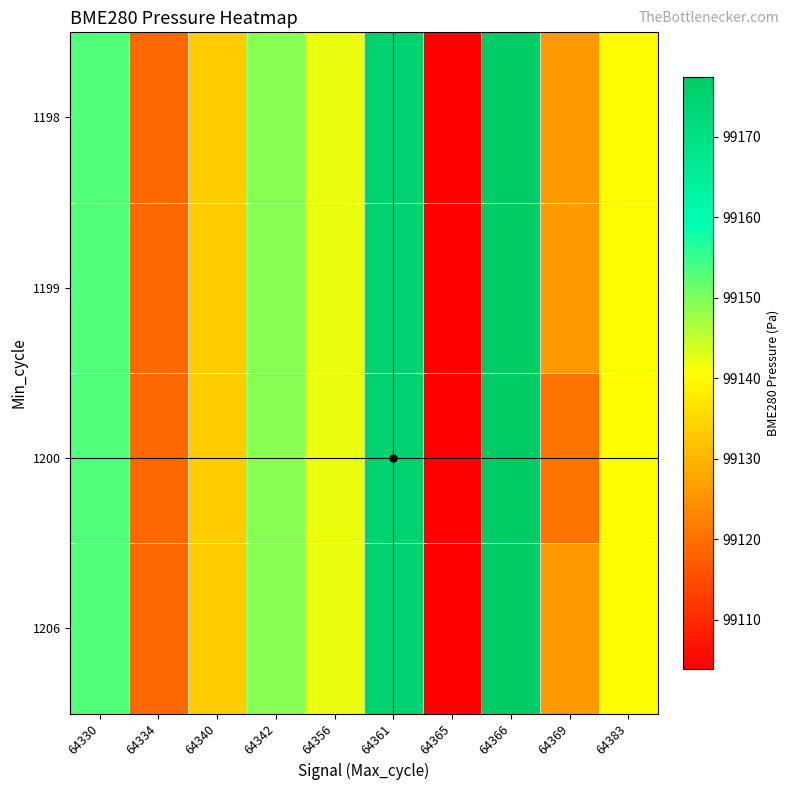

What is the total value across all series at 64340?

396533.8